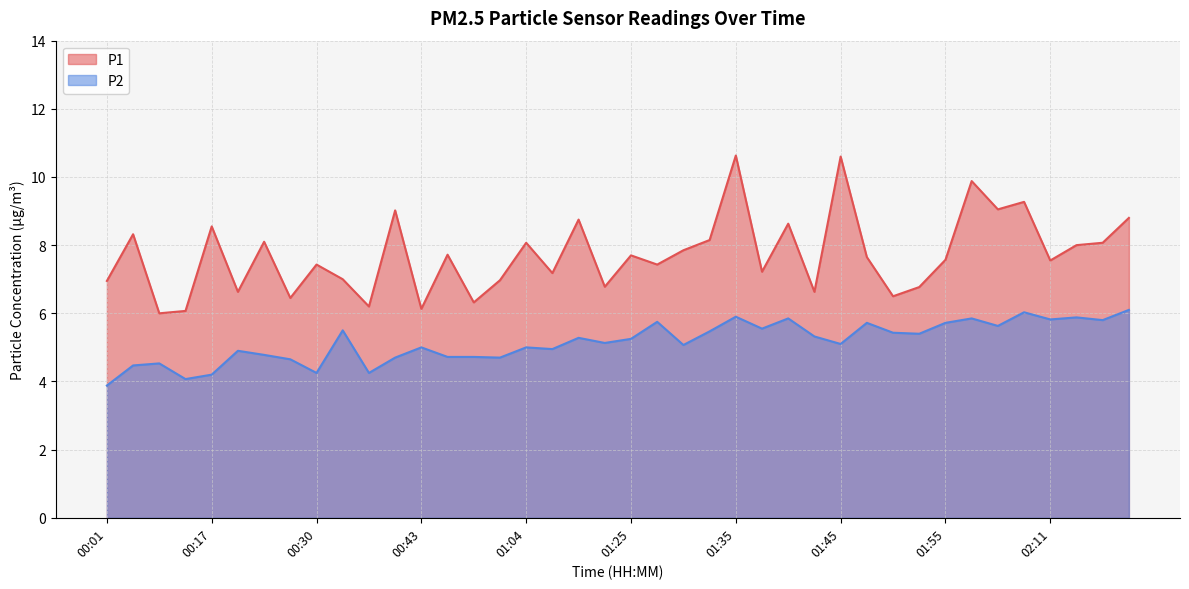

At 00:11, list the series in order from largest to smallest.

P1, P2